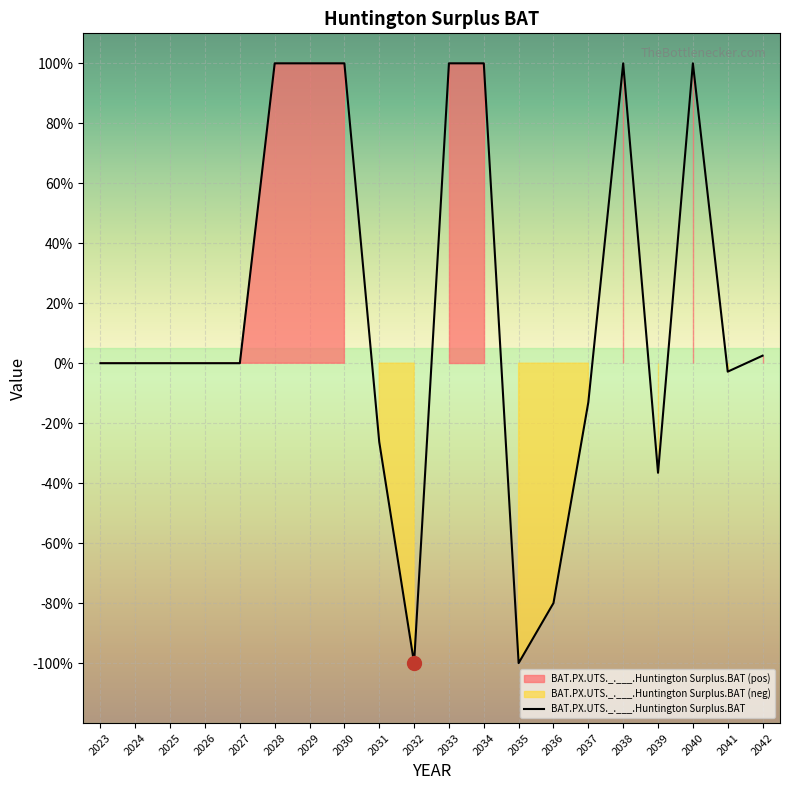

The chart shows a value of -100.0 at 2032. True or false?

True